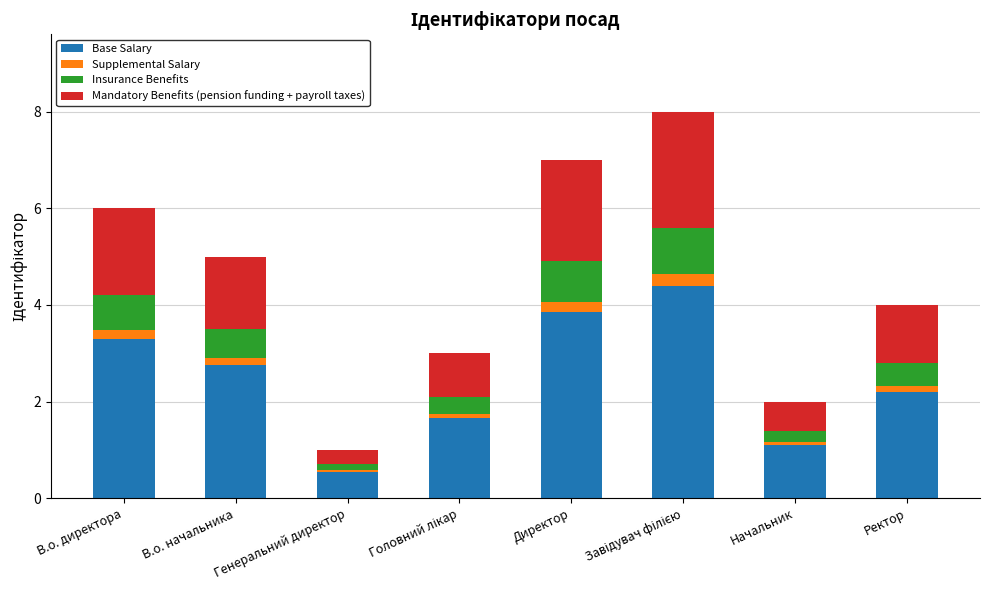

What is the average value of the Base Salary series?

2.5